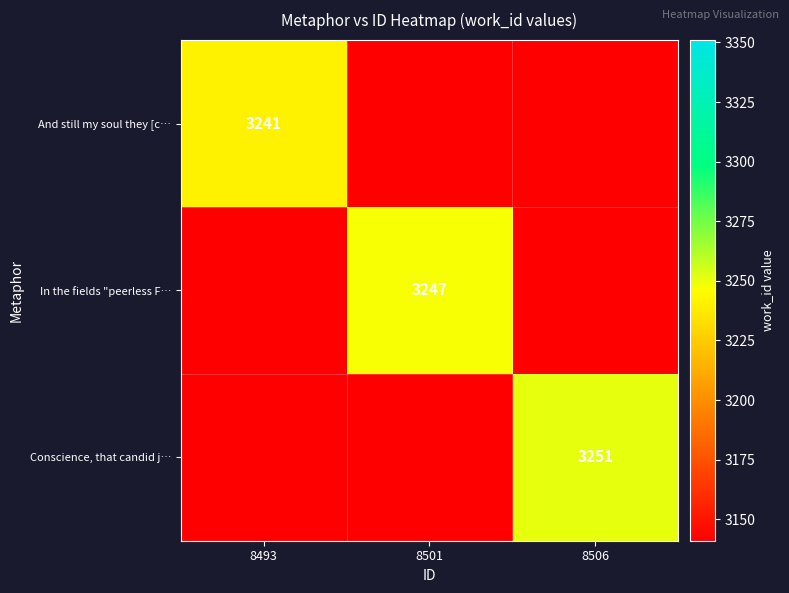

The And still my soul they [c… series shows 3241 at 8493. True or false?

True